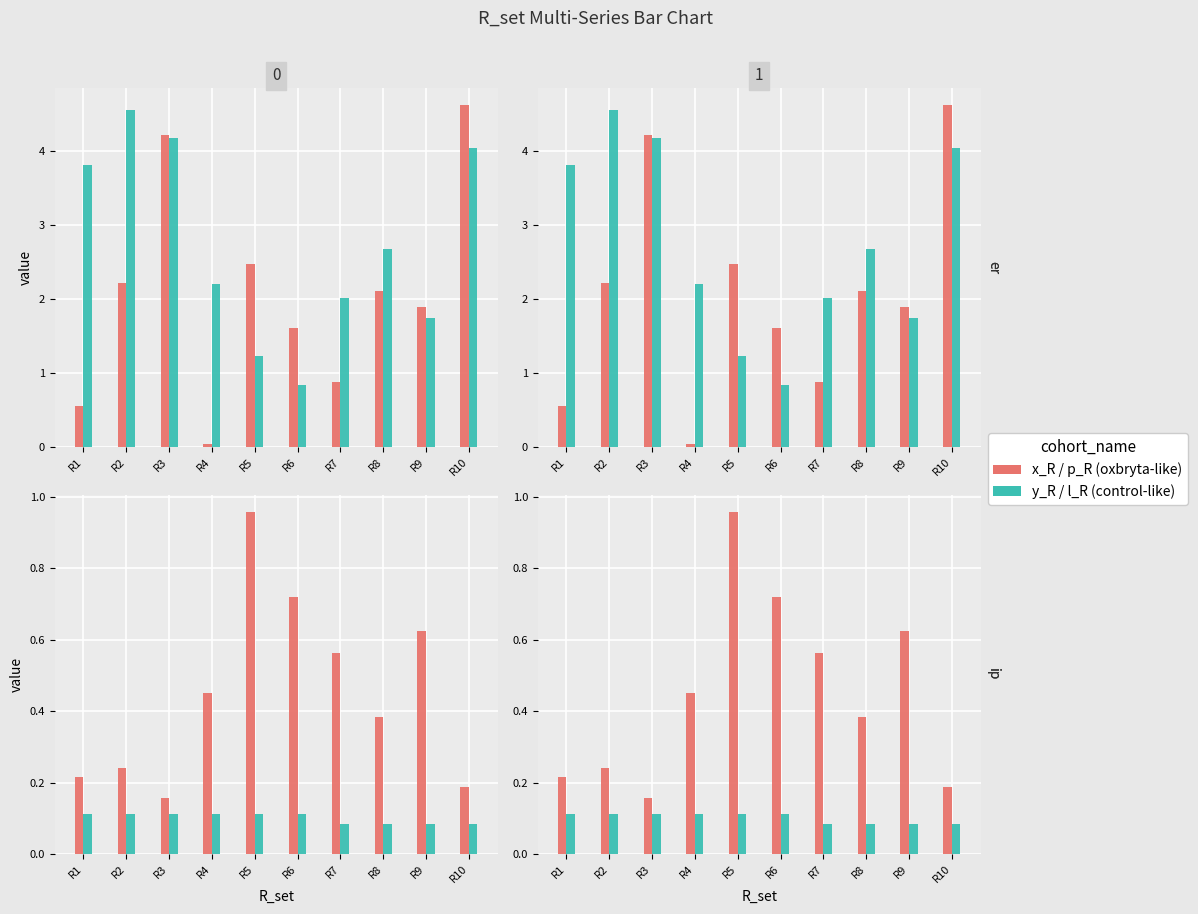

What is the total value across all series at R3?

8.7